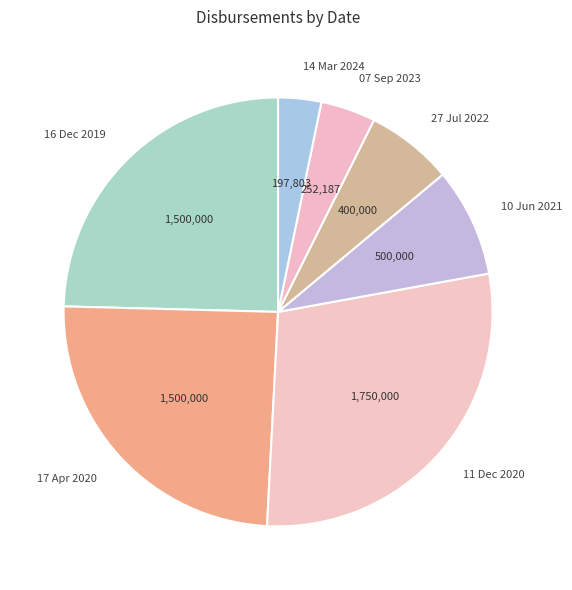

How many segments does this pie chart have?

7